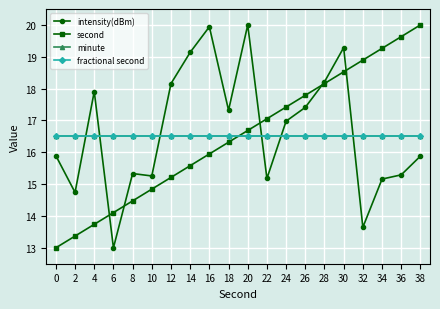

Which label corresponds to the largest value in the chart?

20